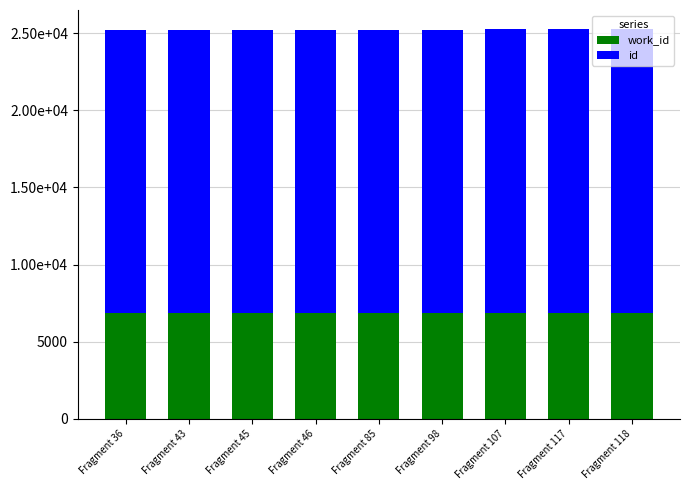

Where does the id series first go above 18391?

Fragment 98